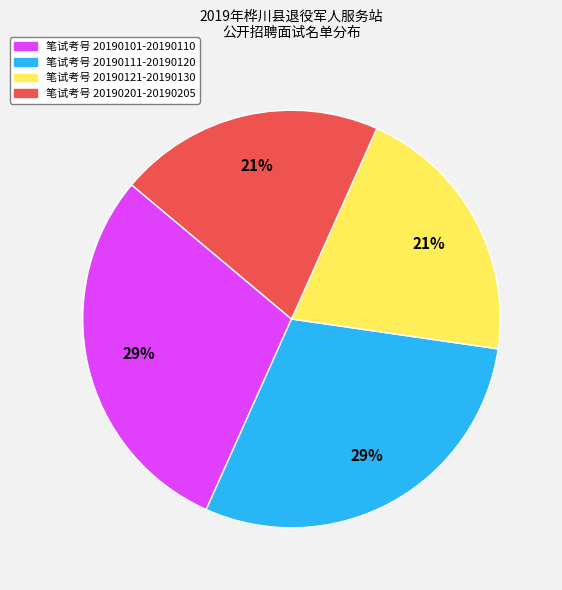

Does any single category account for the majority?

No